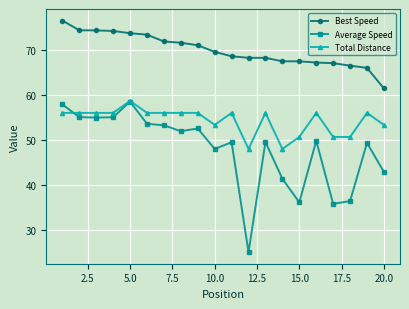

What is the highest value of the Total Distance series?

58.8